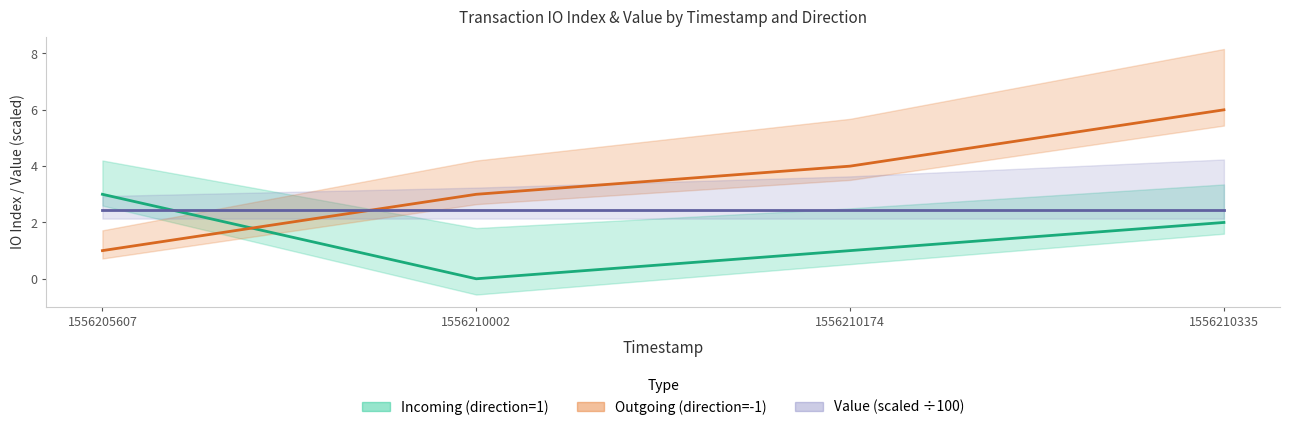

Which has a higher value, 1556210174 or 1556210002?

1556210174